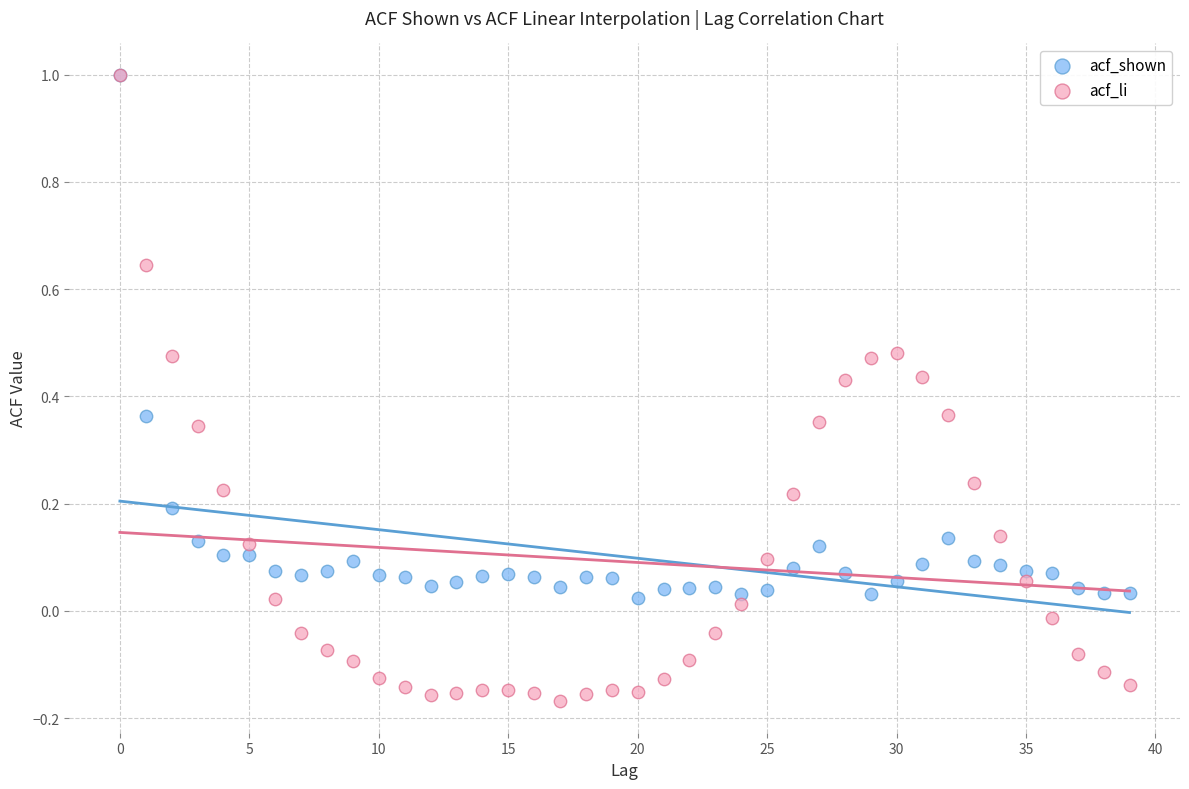

What are all the series names shown in the legend?

acf_shown, acf_li